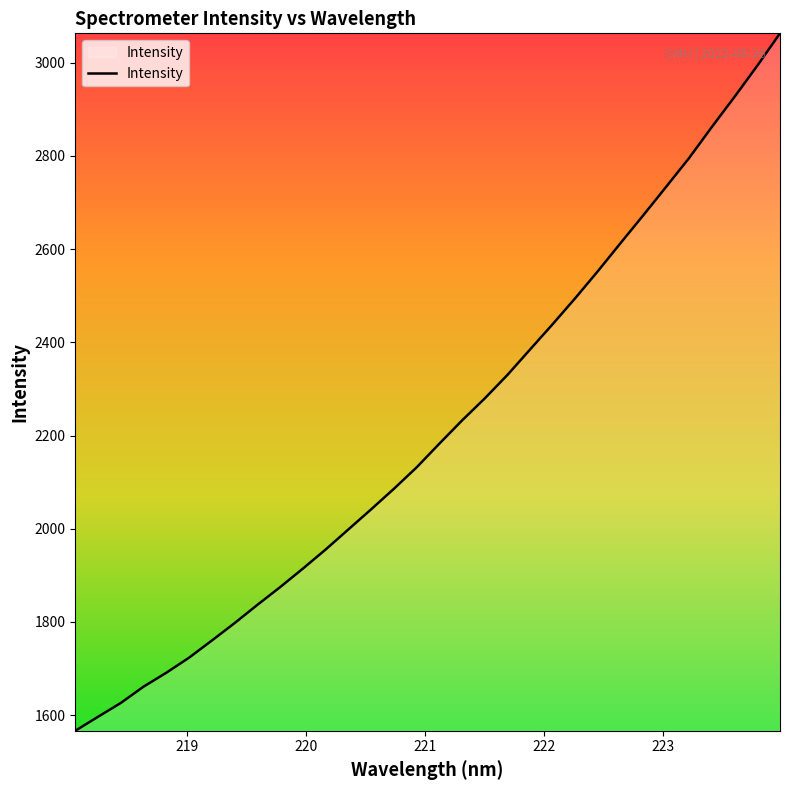

What is the difference between the maximum and minimum values?

1496.6